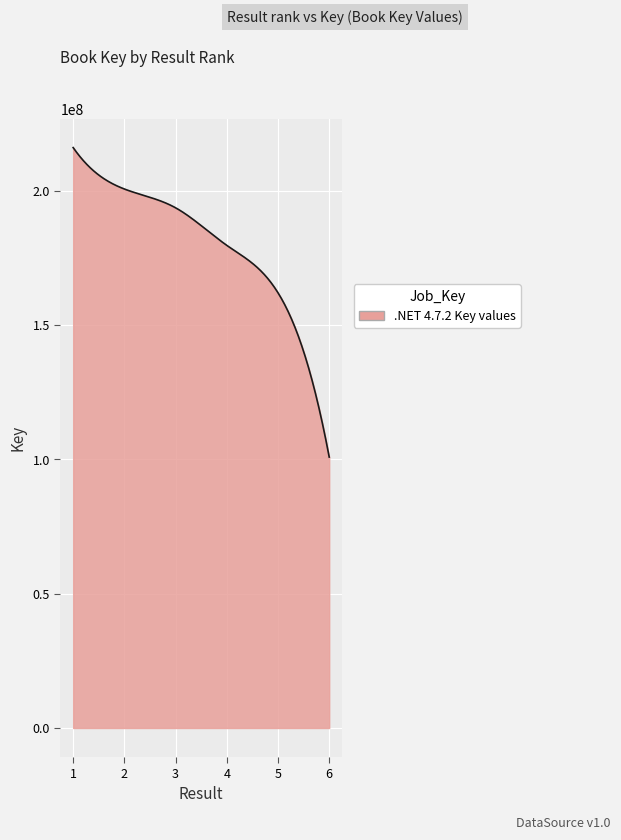

What is the maximum value shown in the chart?

216037640.0